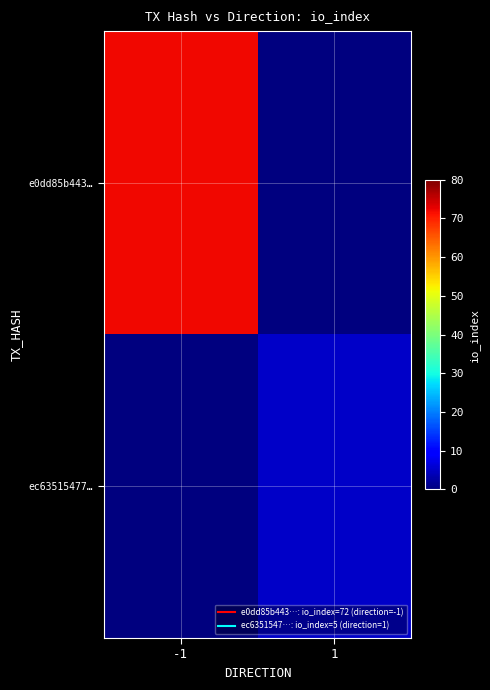

Reading left to right, transcribe all the data shown in this chart.

e0dd85b443…: -1=72	1=0
ec63515477…: -1=0	1=5